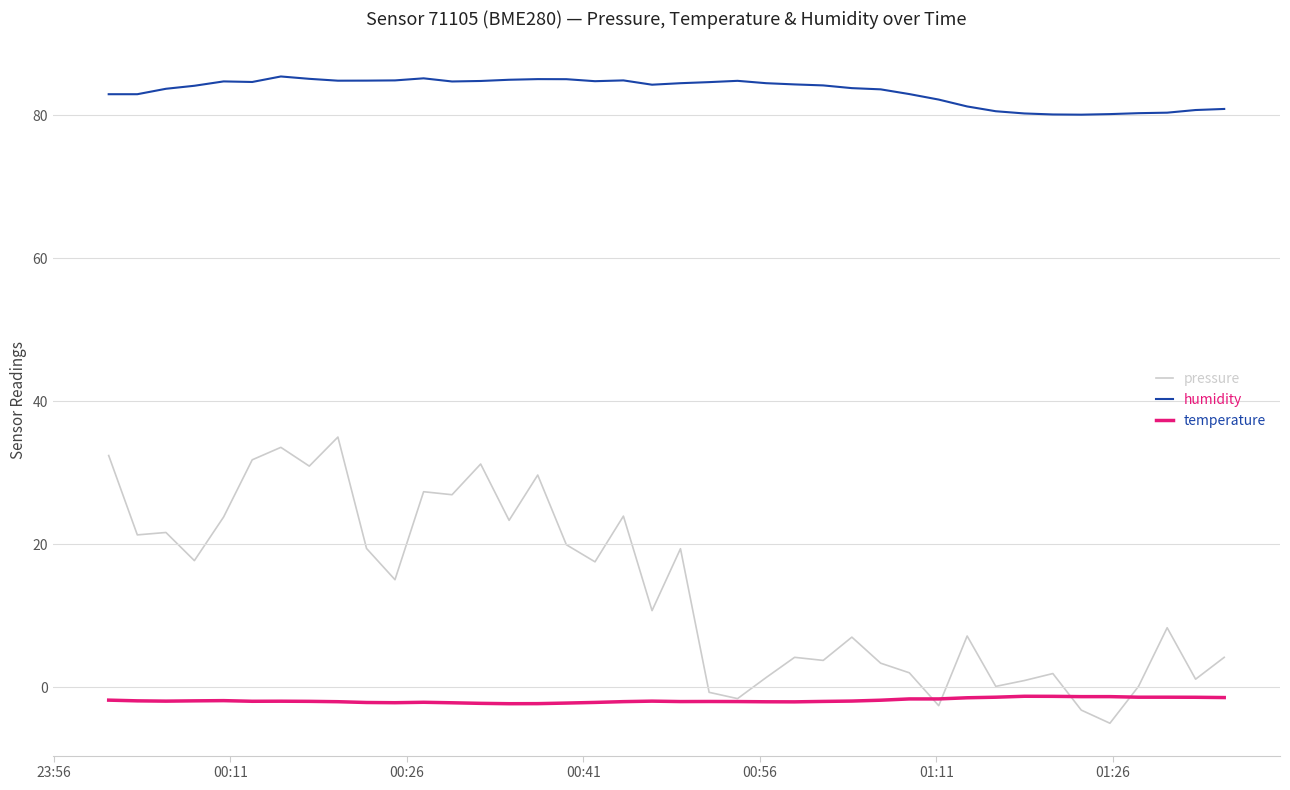

What is the greatest value displayed?

85.4